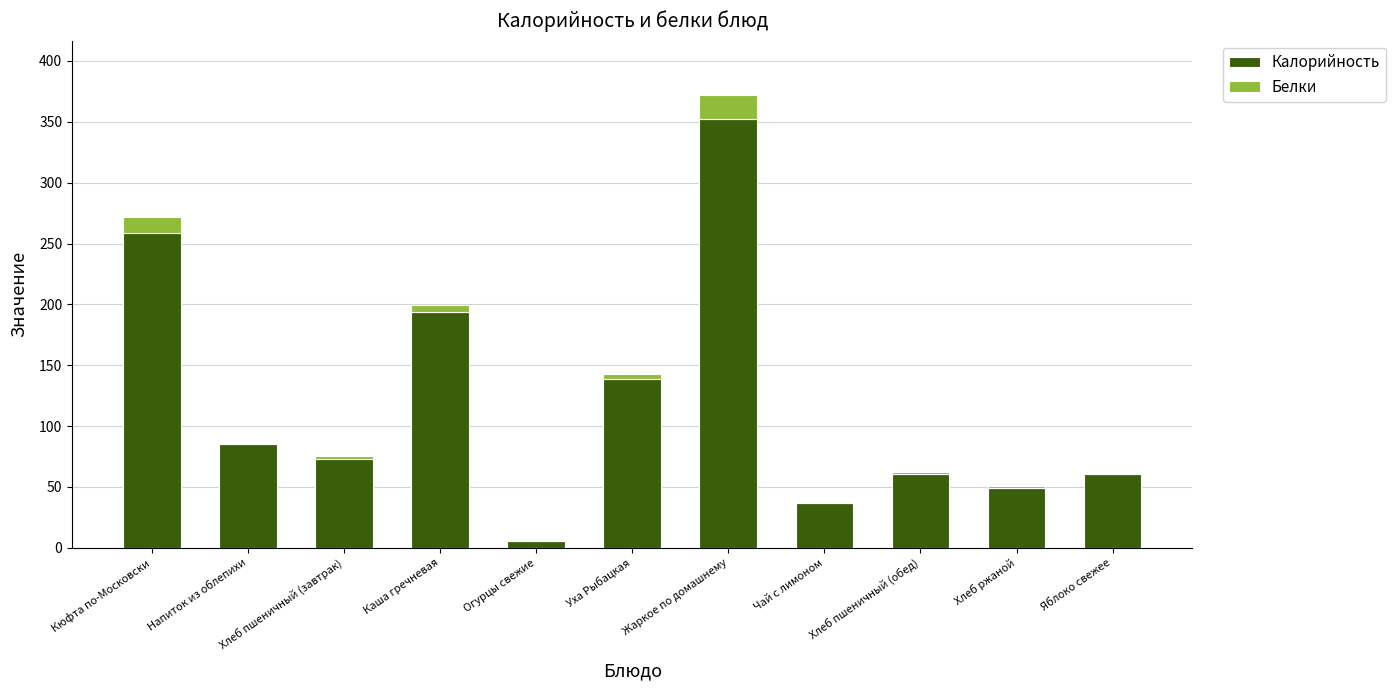

At which label is Калорийность closest to 179?

Каша гречневая